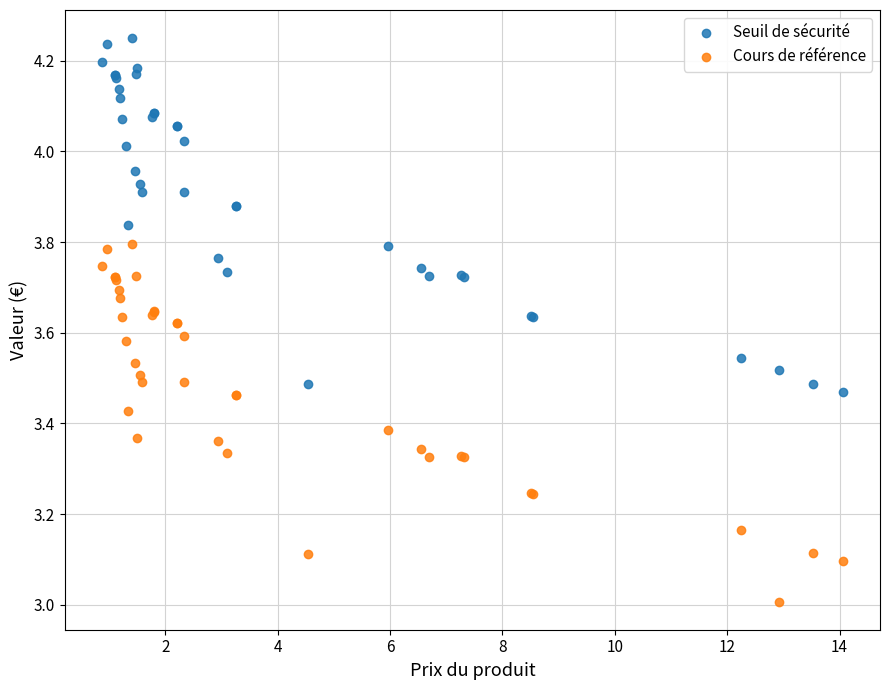

What is the X range (max minus min) for the scatter plot?

13.2